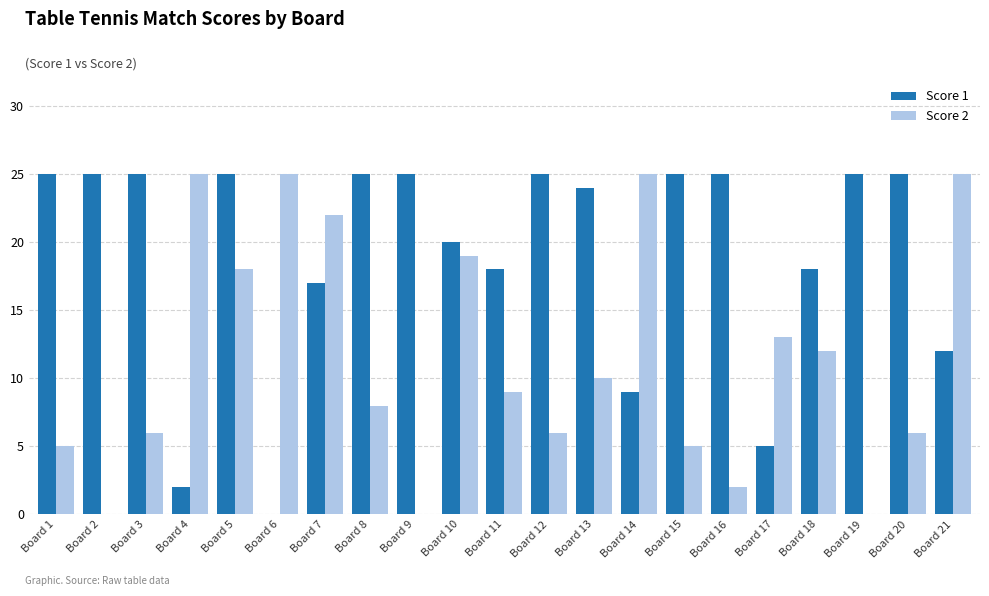

What is the sum of all Score 1 values?

400